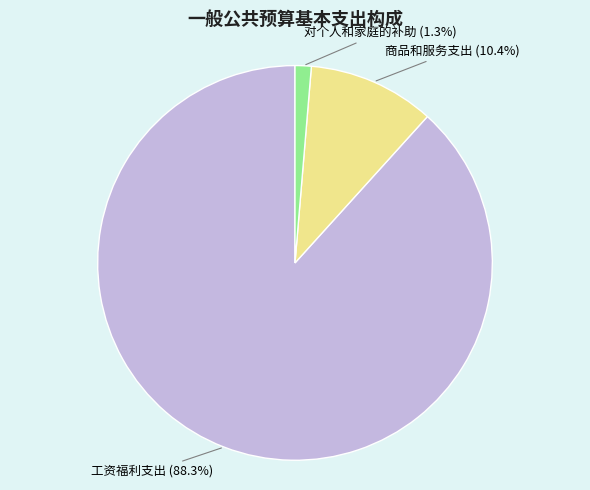

Which has a higher value, 对个人和家庭的补助 or 工资福利支出?

工资福利支出